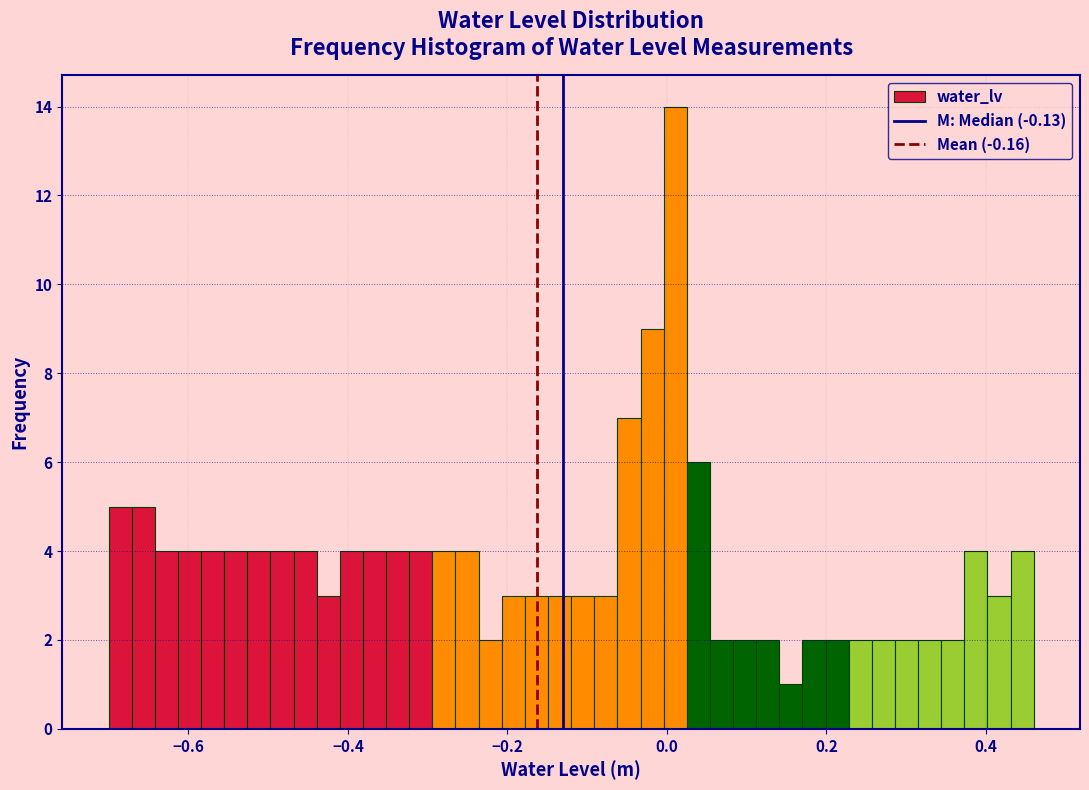

Around what value on the x-axis is the tallest bar? Give the approximate position of its centre, as read against the axis.

0.02